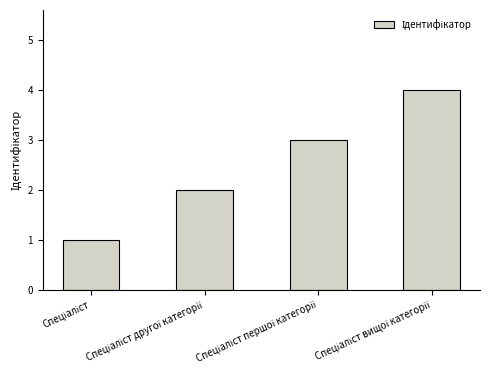

What is the maximum value shown in the chart?

4